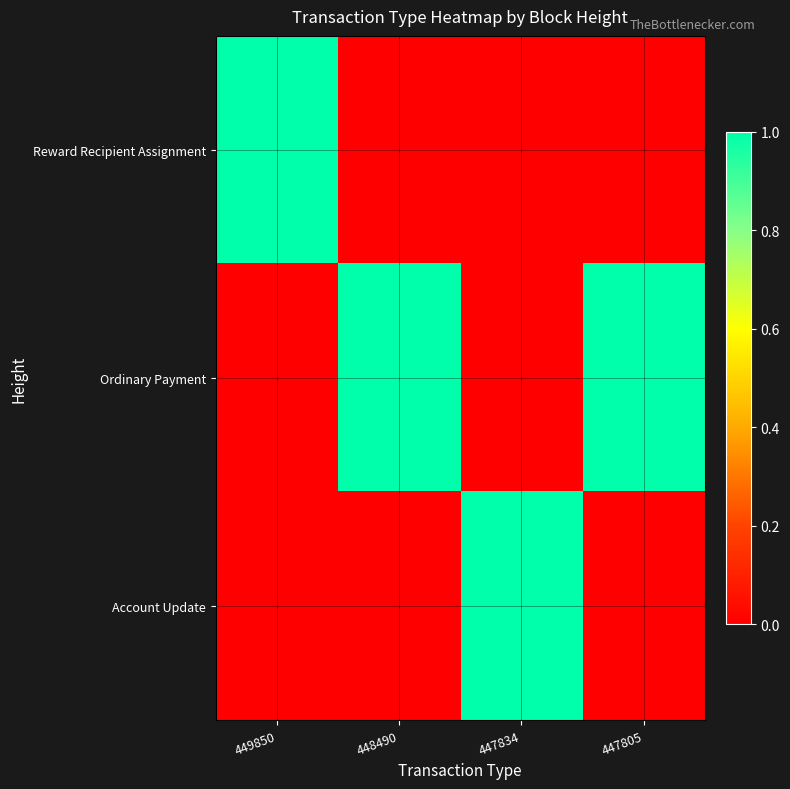

Which label corresponds to the smallest value in the chart?

448490